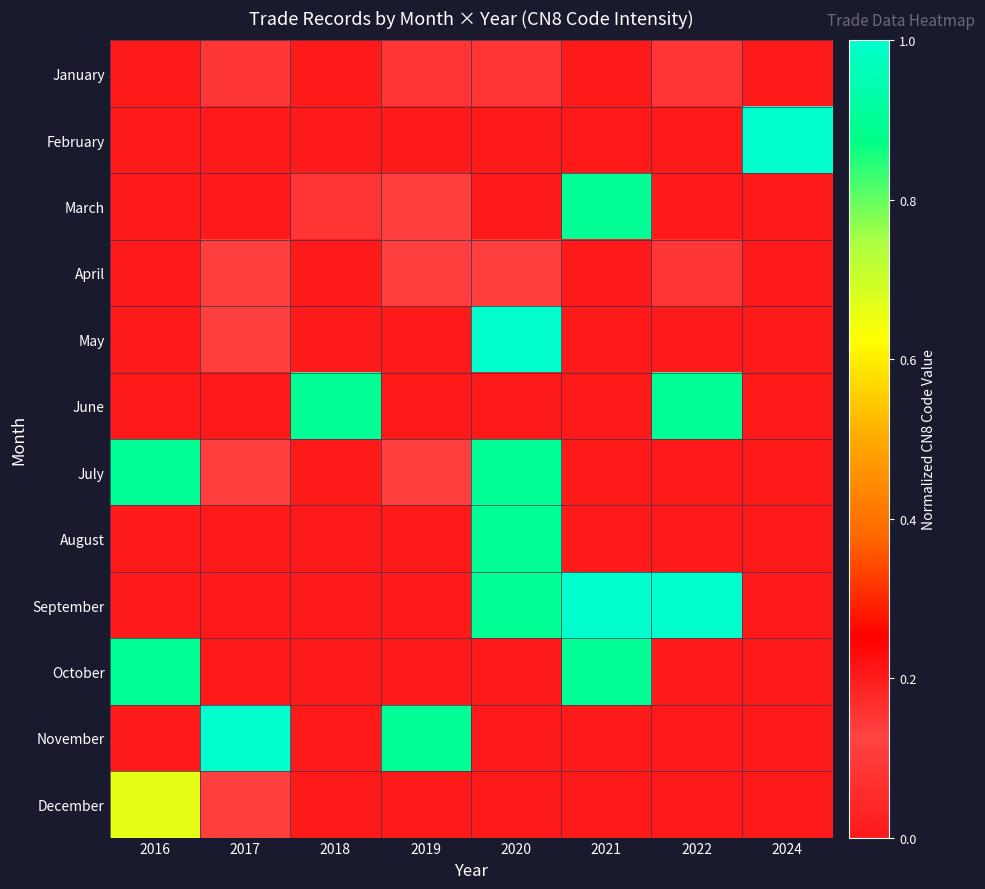

What is the total value across all series at 2019?

1.3